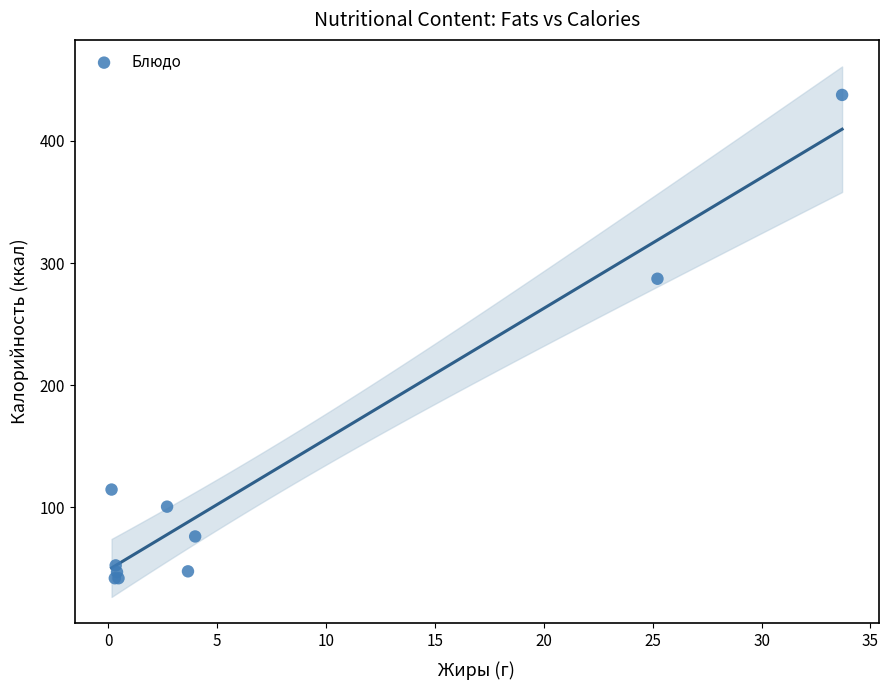

What Y value in the scatter plot is closest to 239?

287.2